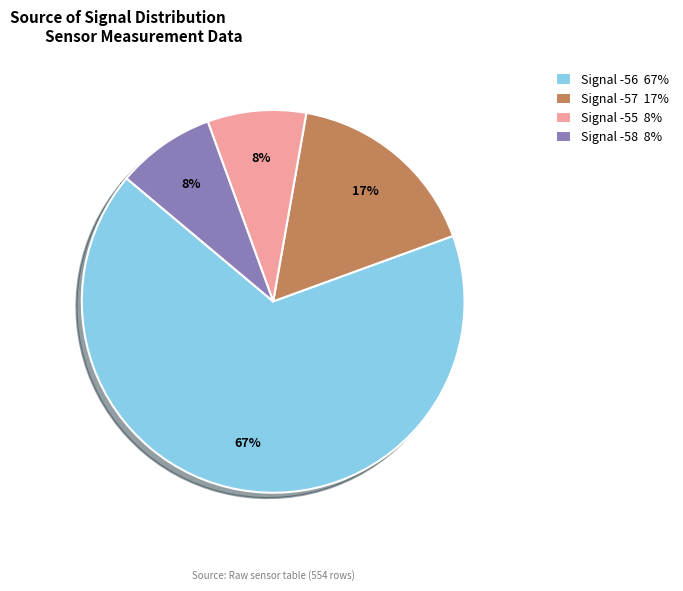

Is there a majority slice in this chart?

Yes